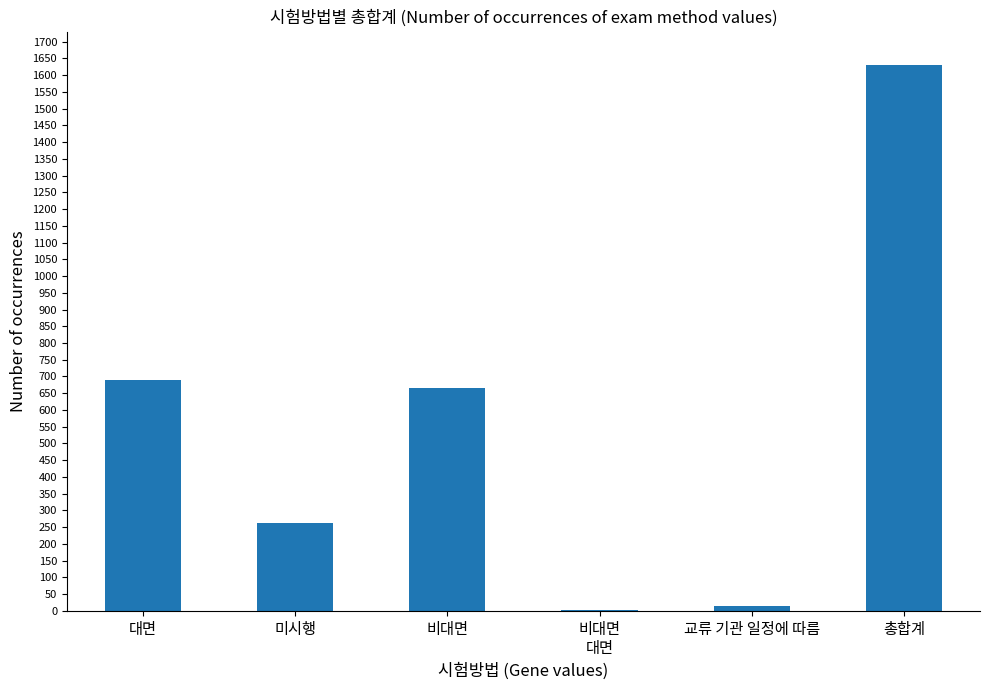

What is the ratio of the value at 비대면 to the value at 총합계?

0.4